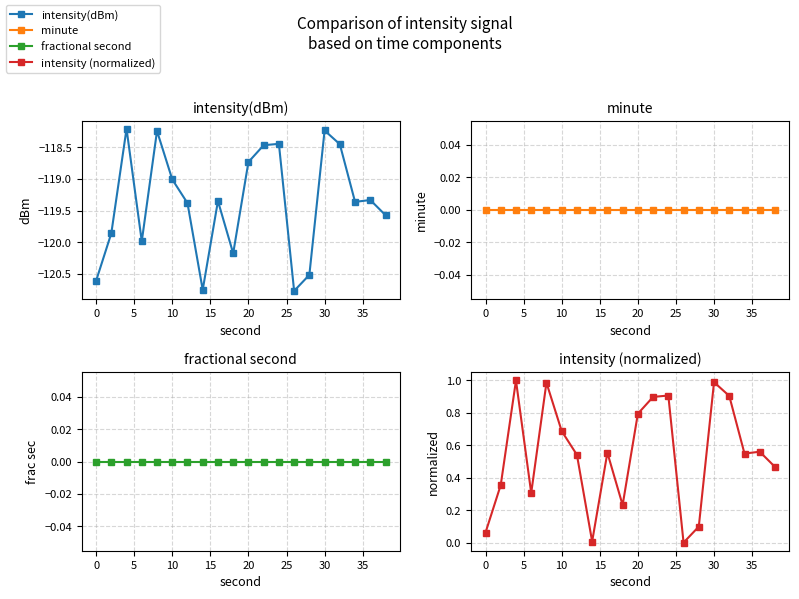

How many series are shown in this chart?

4